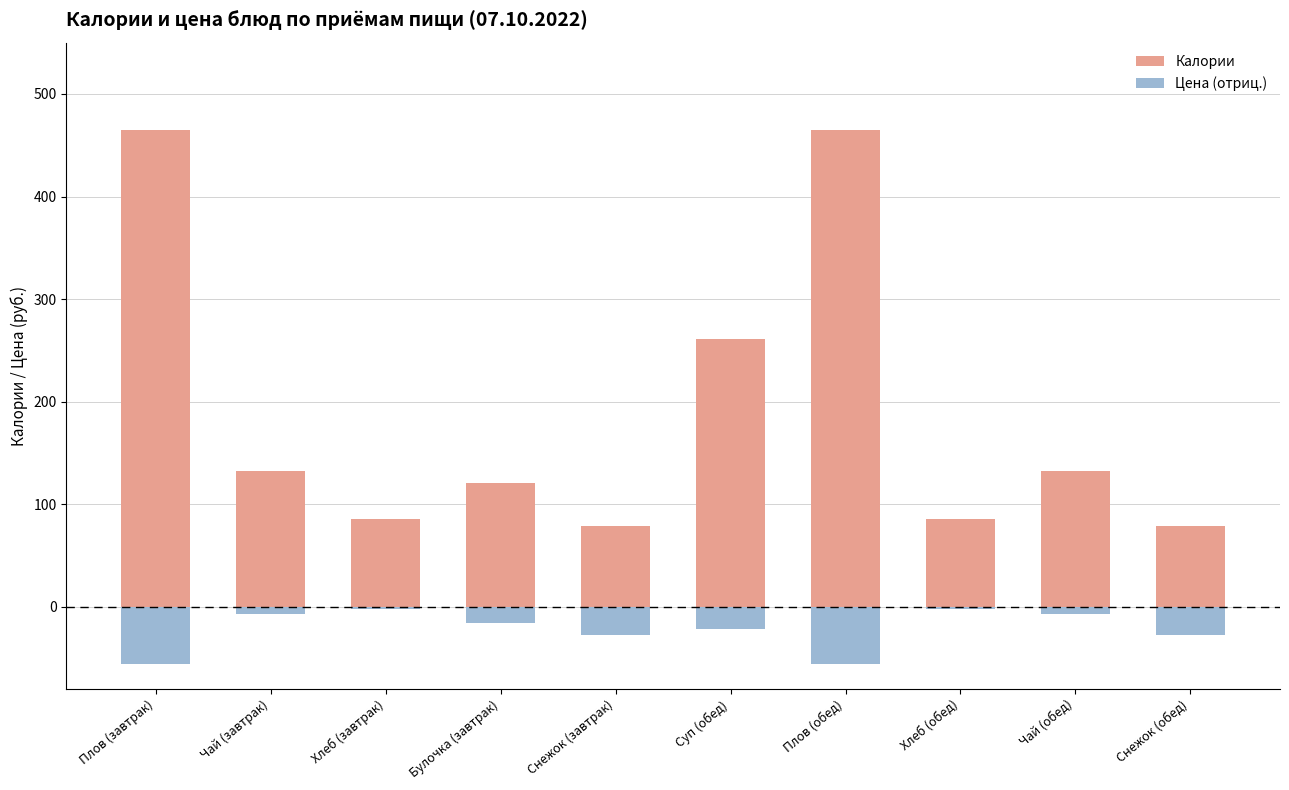

Is the value of Цена (отриц.) at Чай (обед) greater than the value of Калории at Снежок (обед)?

No